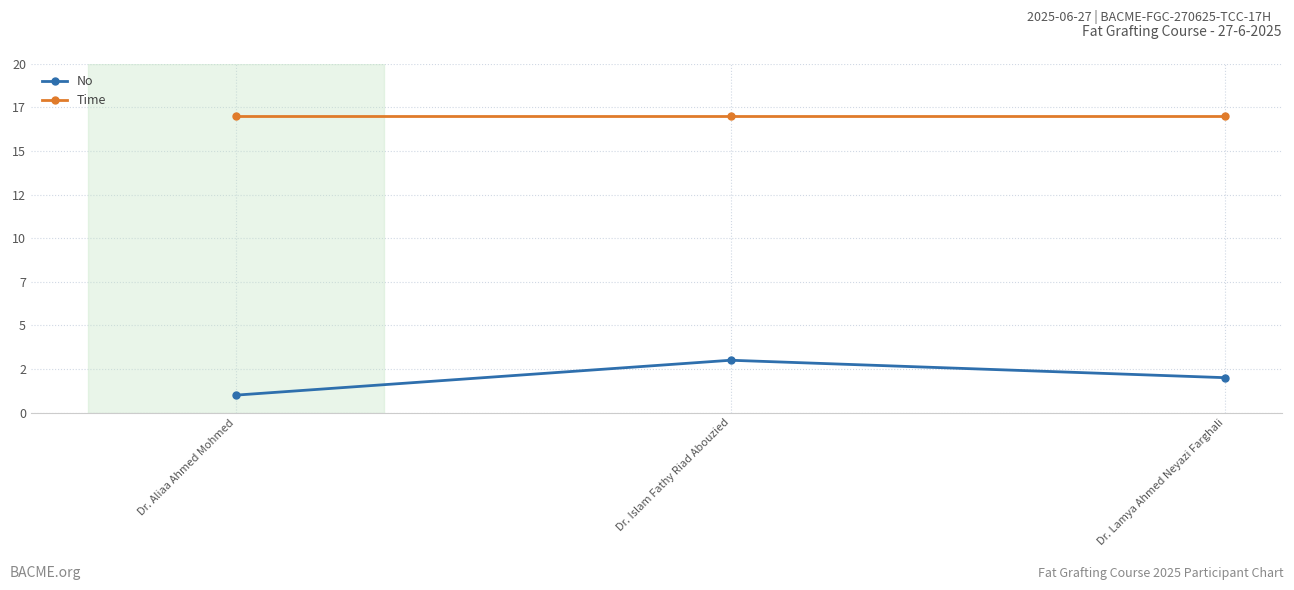

List the series in order of their peak value, highest first.

Time, No